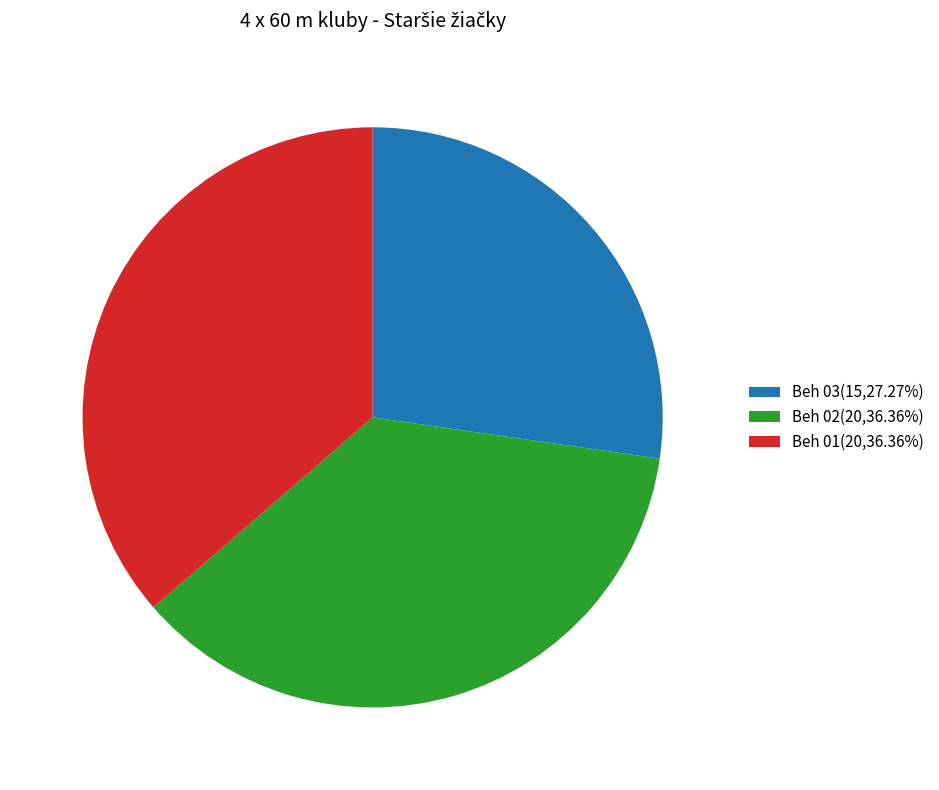

How many segments does this pie chart have?

3